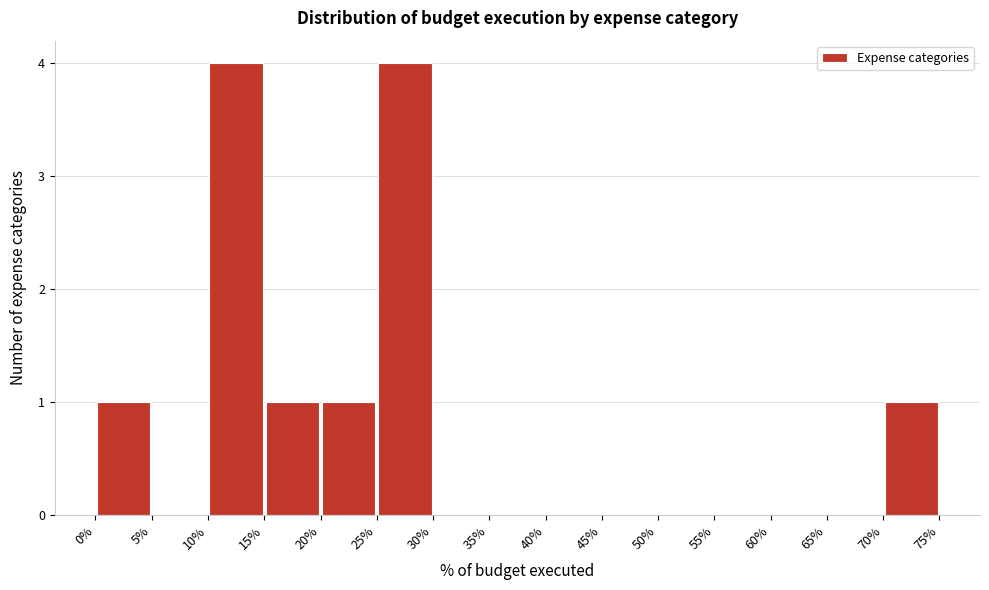

How tall is the bar that spans 20% to 25% on the x-axis? The values are not printed on the chart, so give them approximately, as read against the axis.

1